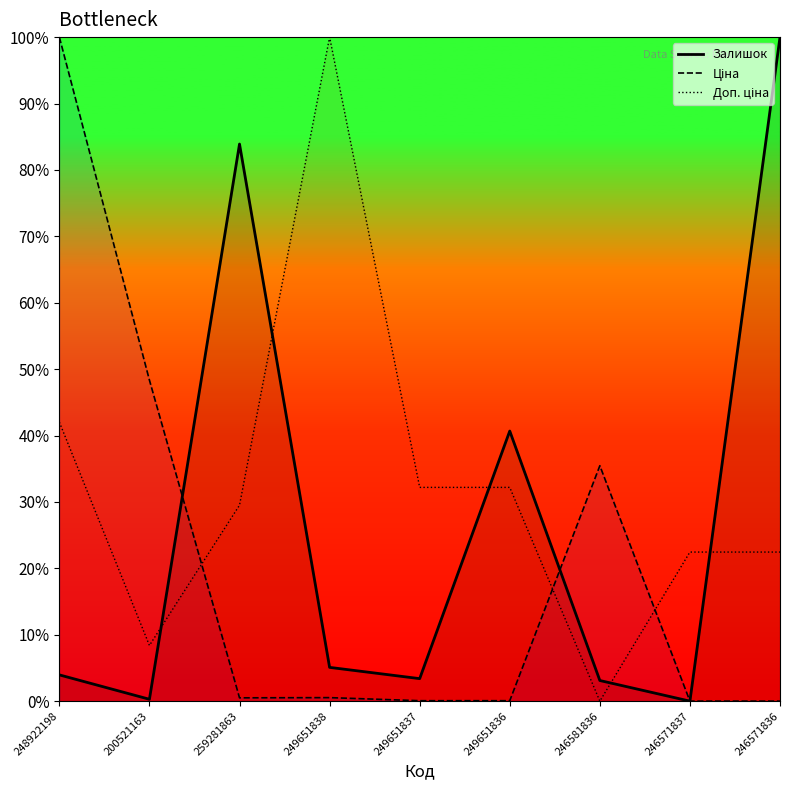

True or false: Ціна has a value of 0.8 at 249651838.

False